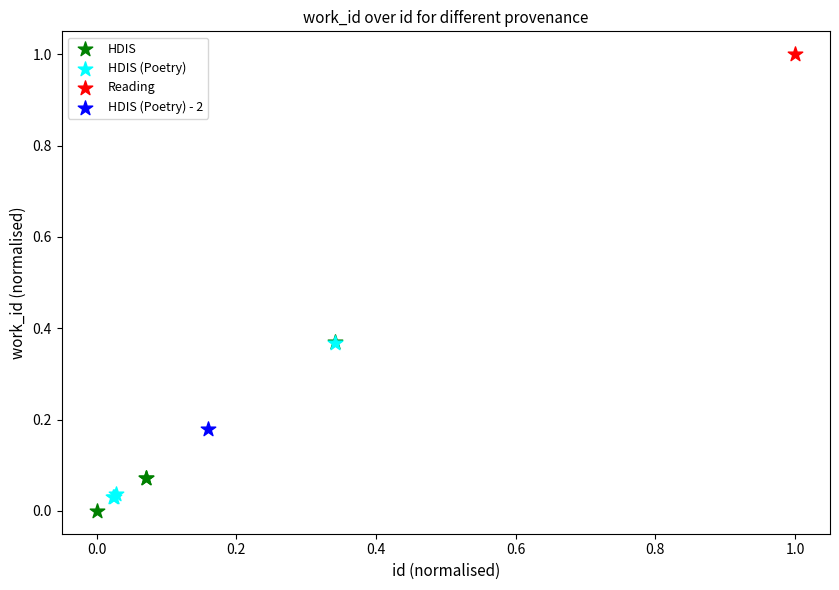

What are all the series names shown in the legend?

HDIS, HDIS (Poetry), Reading, HDIS (Poetry) - 2